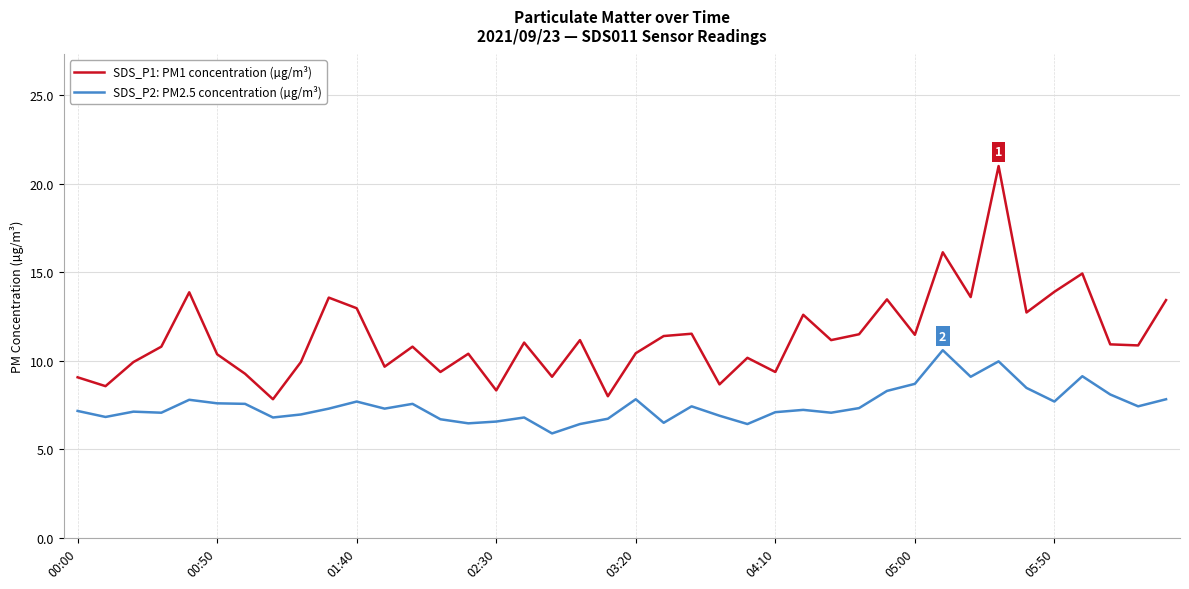

Which series has the largest range (max minus min)?

SDS_P1: PM1 concentration (µg/m³)